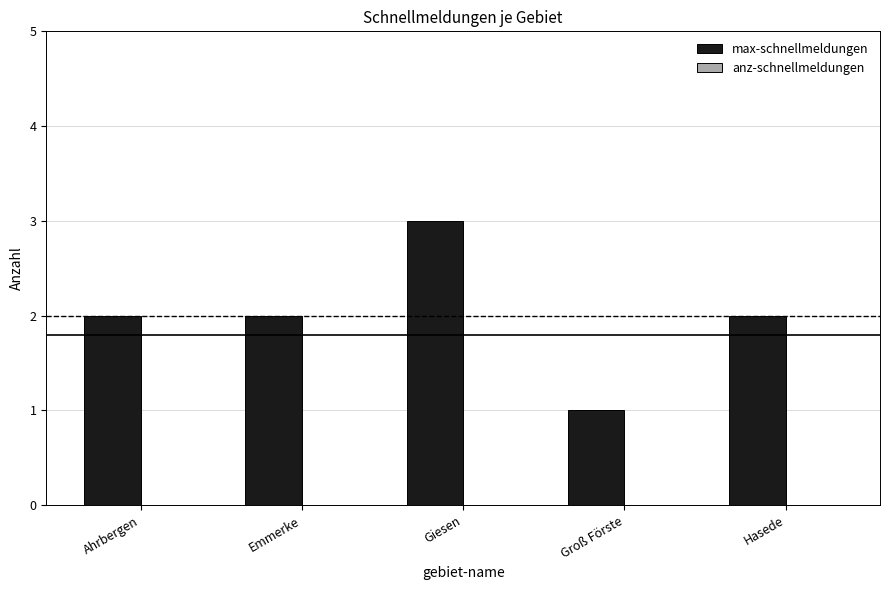

What is the ratio of the value at Ahrbergen to the value at Hasede?

1.0